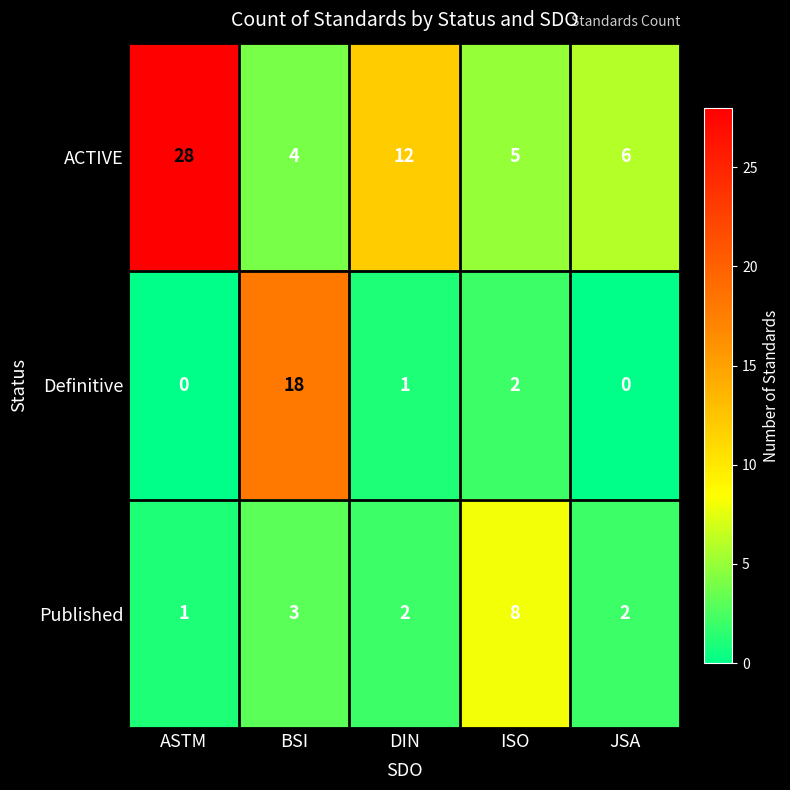

How many distinct data groups are displayed?

3